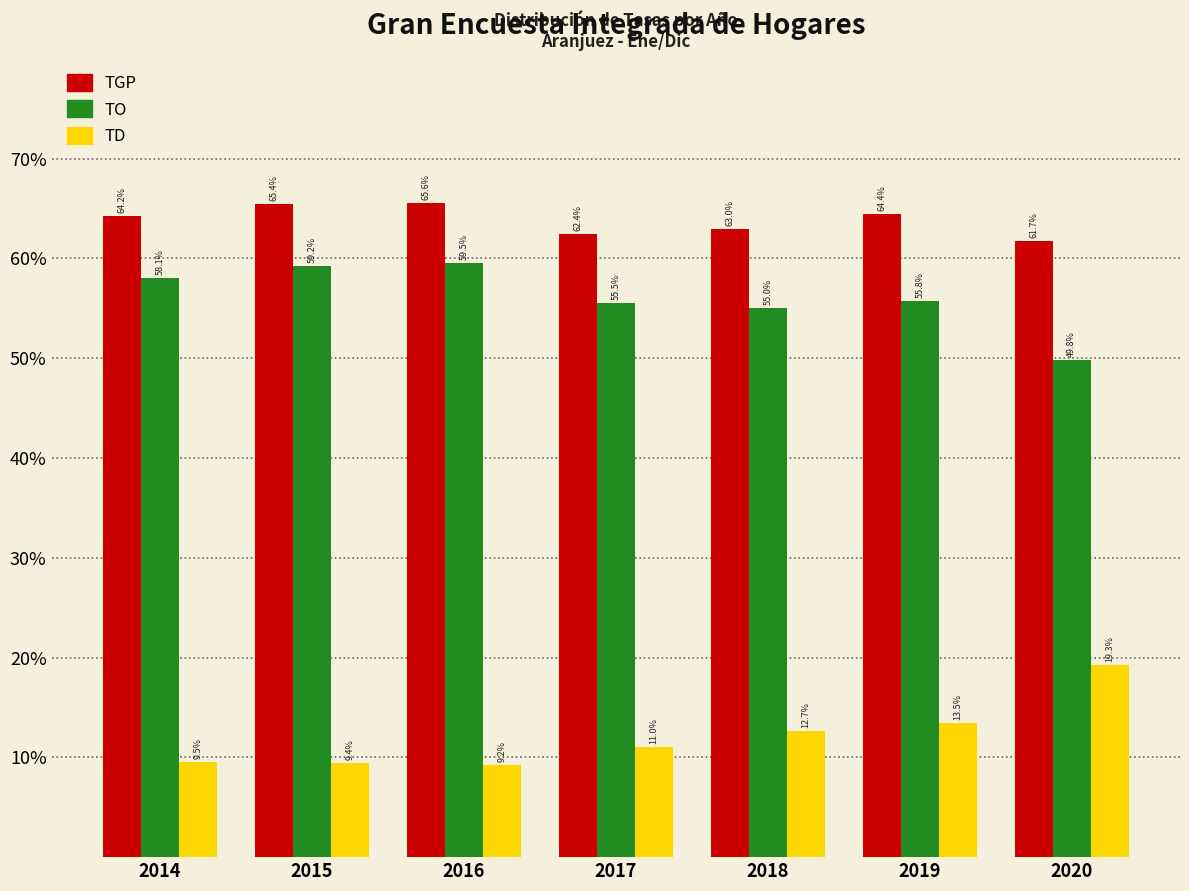

Reading left to right, extract all data points from this chart.

TGP: 2014=64.2	2015=65.4	2016=65.6	2017=62.4	2018=63.0	2019=64.4	2020=61.7
TO: 2014=58.1	2015=59.2	2016=59.5	2017=55.5	2018=55.0	2019=55.8	2020=49.8
TD: 2014=9.5	2015=9.4	2016=9.2	2017=11.0	2018=12.7	2019=13.5	2020=19.3